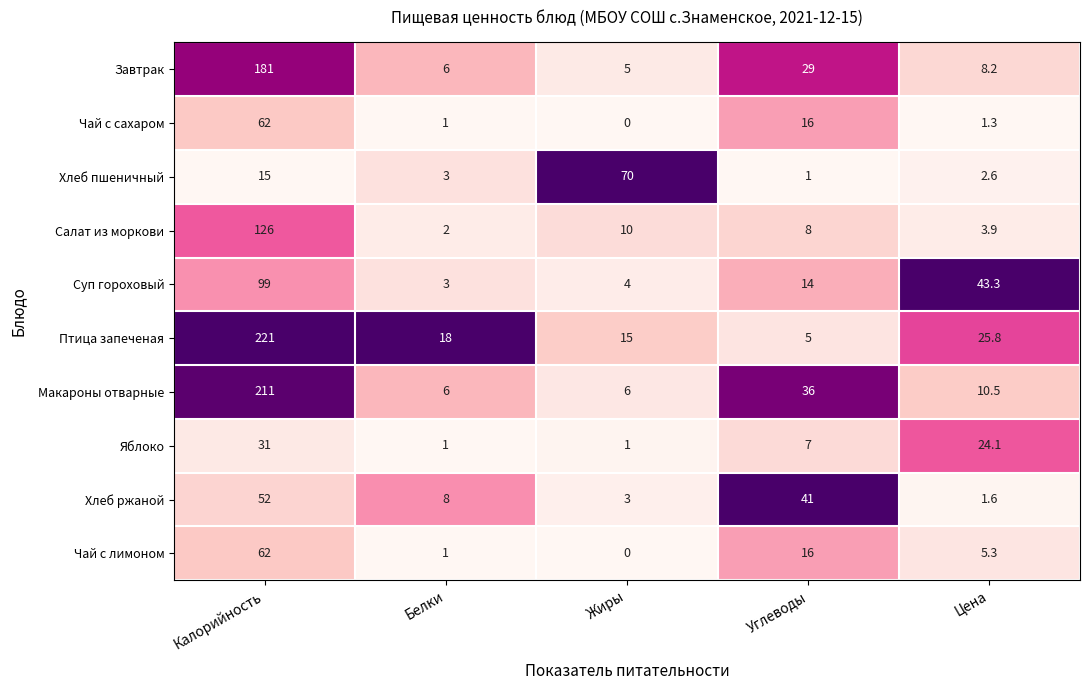

Is it true that Птица запеченая equals 221.0 at Калорийность?

True